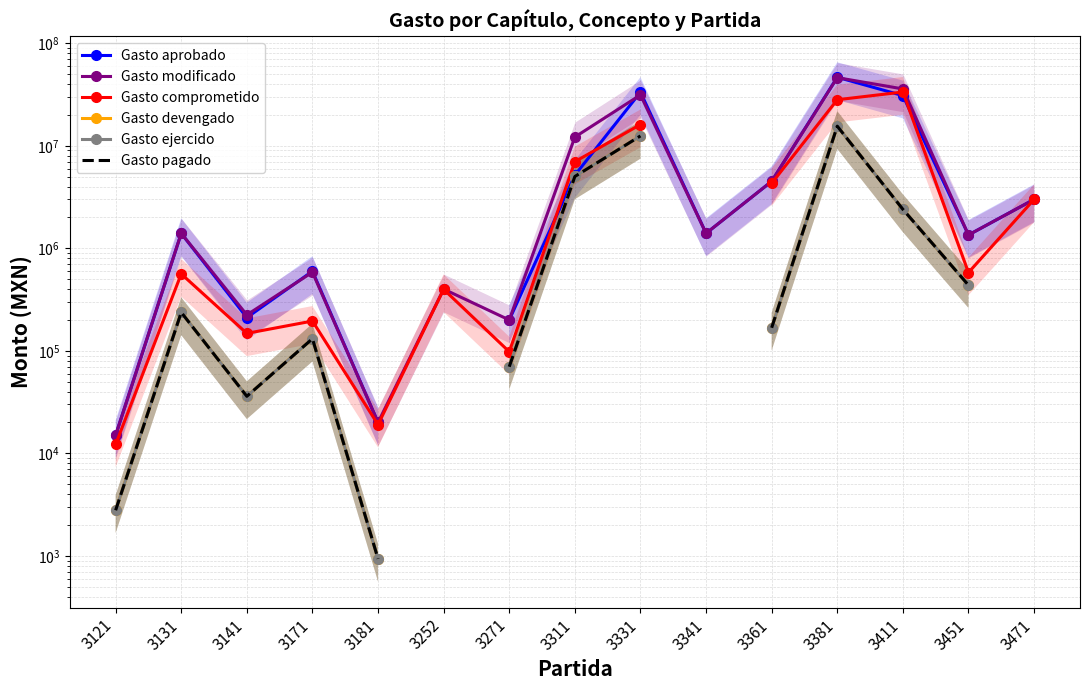

Read the Gasto ejercido value at 3171.

131321.4